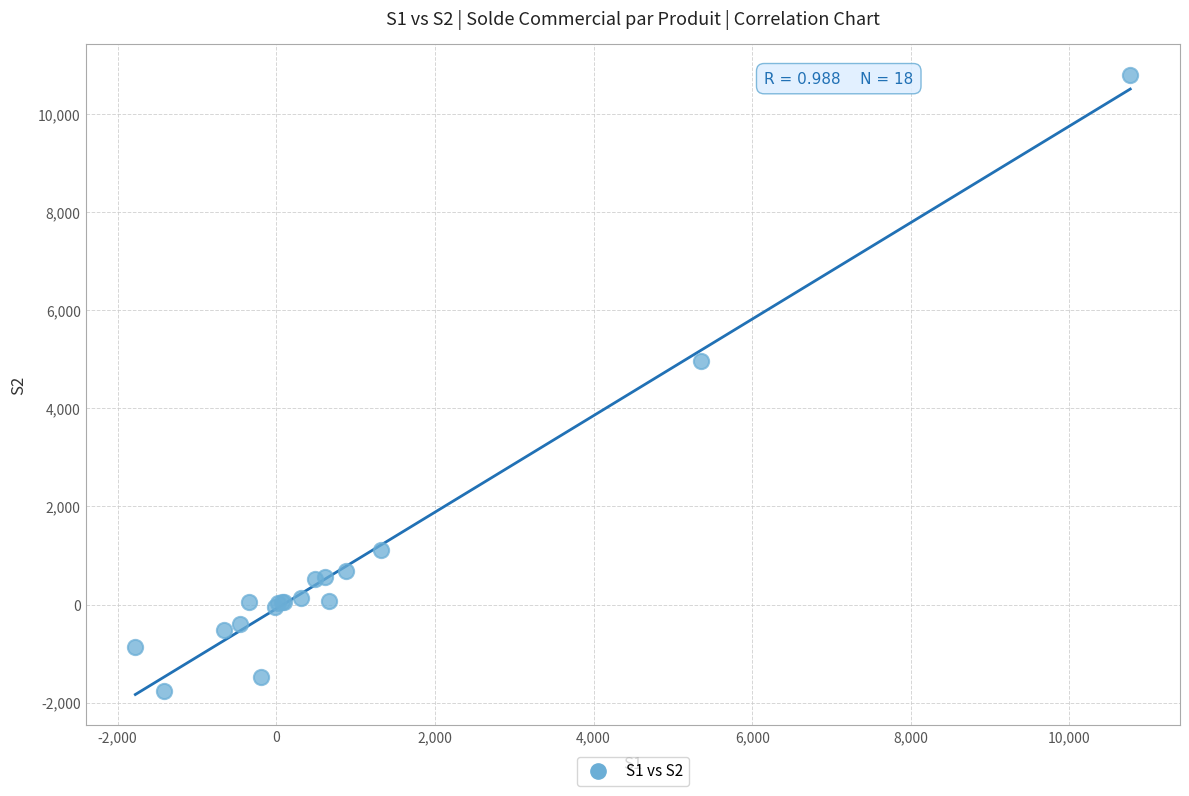

What Y value in the scatter plot is closest to 4514?

4962